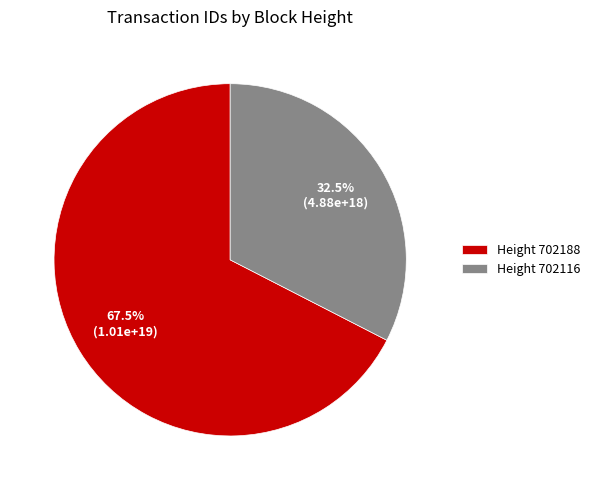

What portion of the pie excludes Height 702188?

32.5%